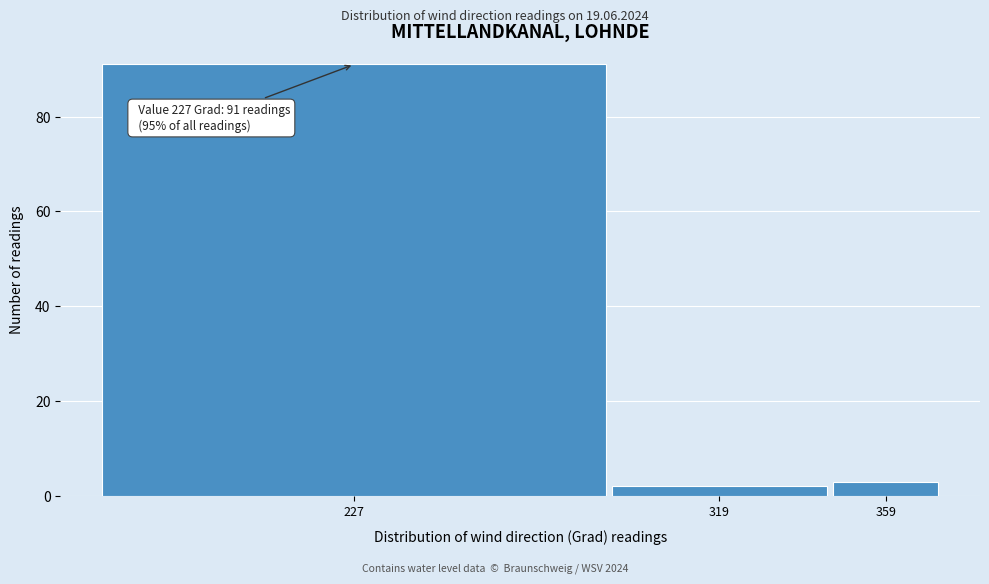

Reading left to right, extract all data points from this chart.

91	2	3